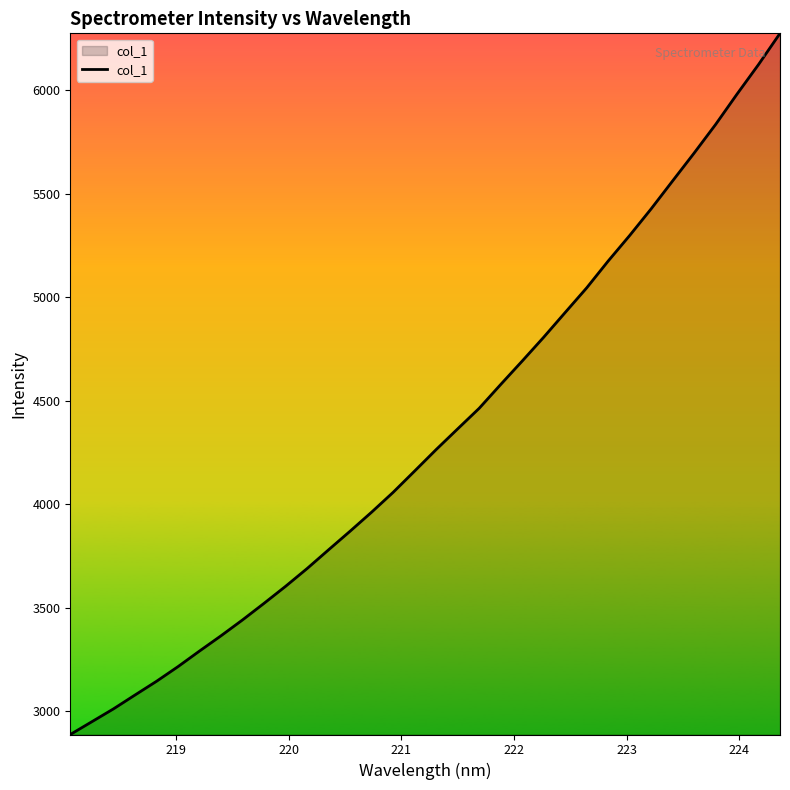

True or false: there are more than 2 points higher than both neighbors.

False